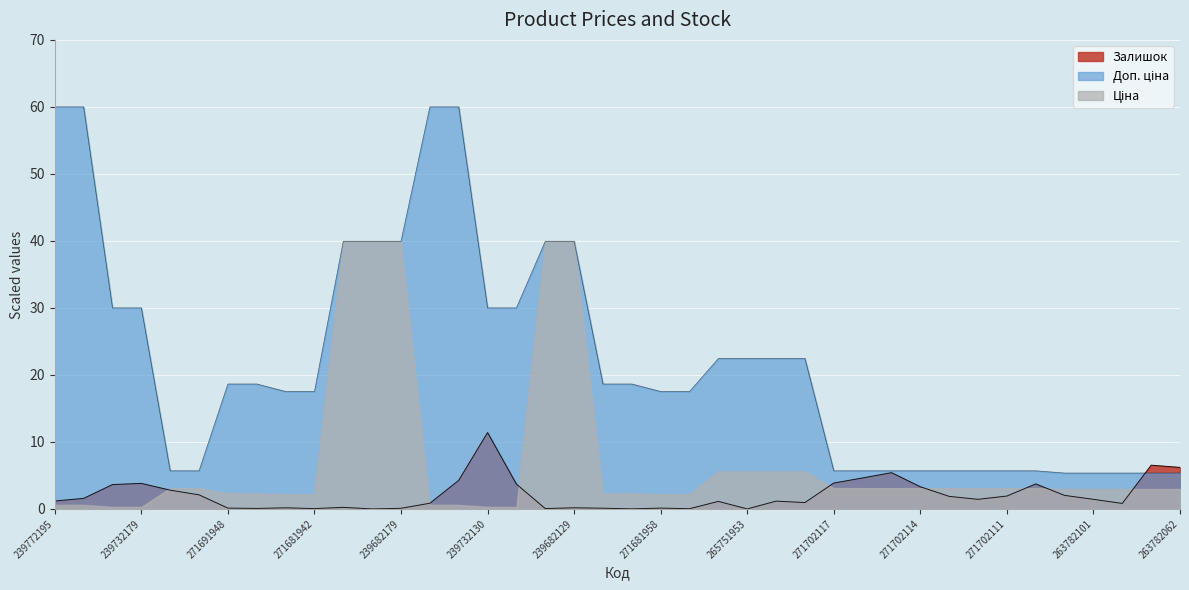

True or false: Доп. ціна has more than 1 points higher than both neighbors.

False